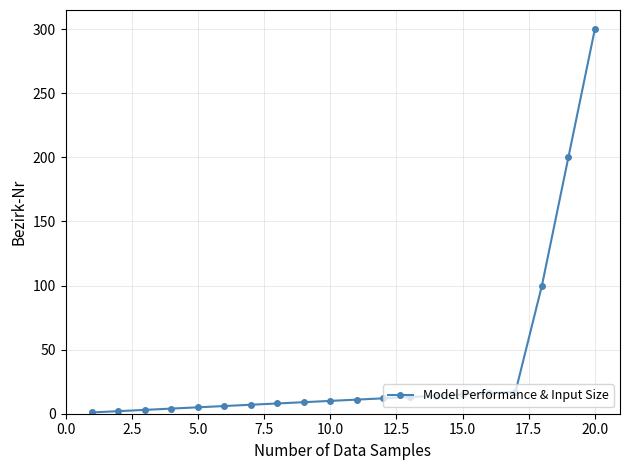

What is the sum of all values?

753